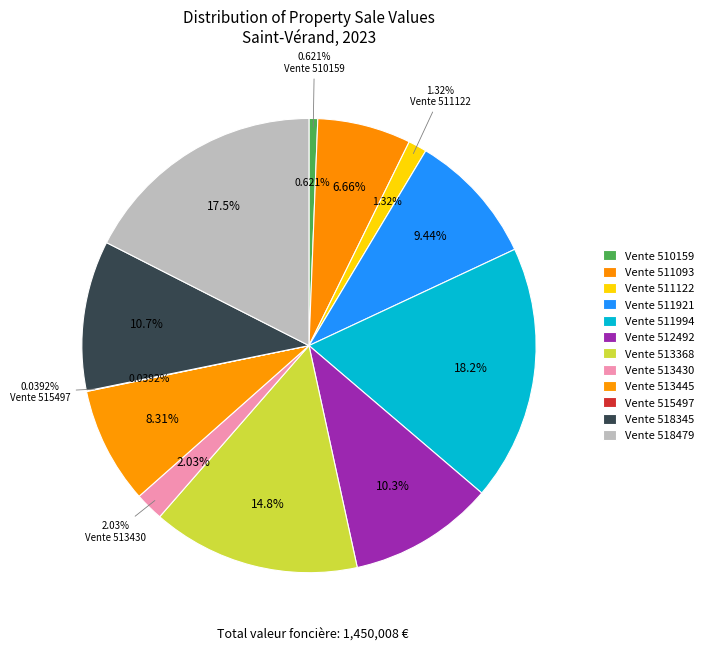

To the nearest percent, what portion does Vente 513430 represent?

2%